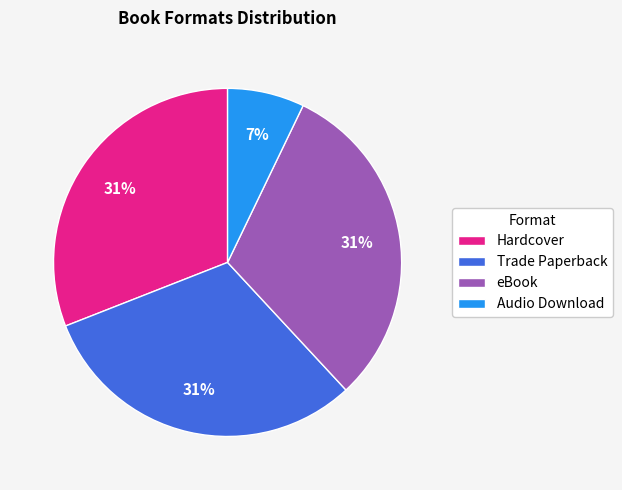

Does Trade Paperback represent more than half of the total?

No